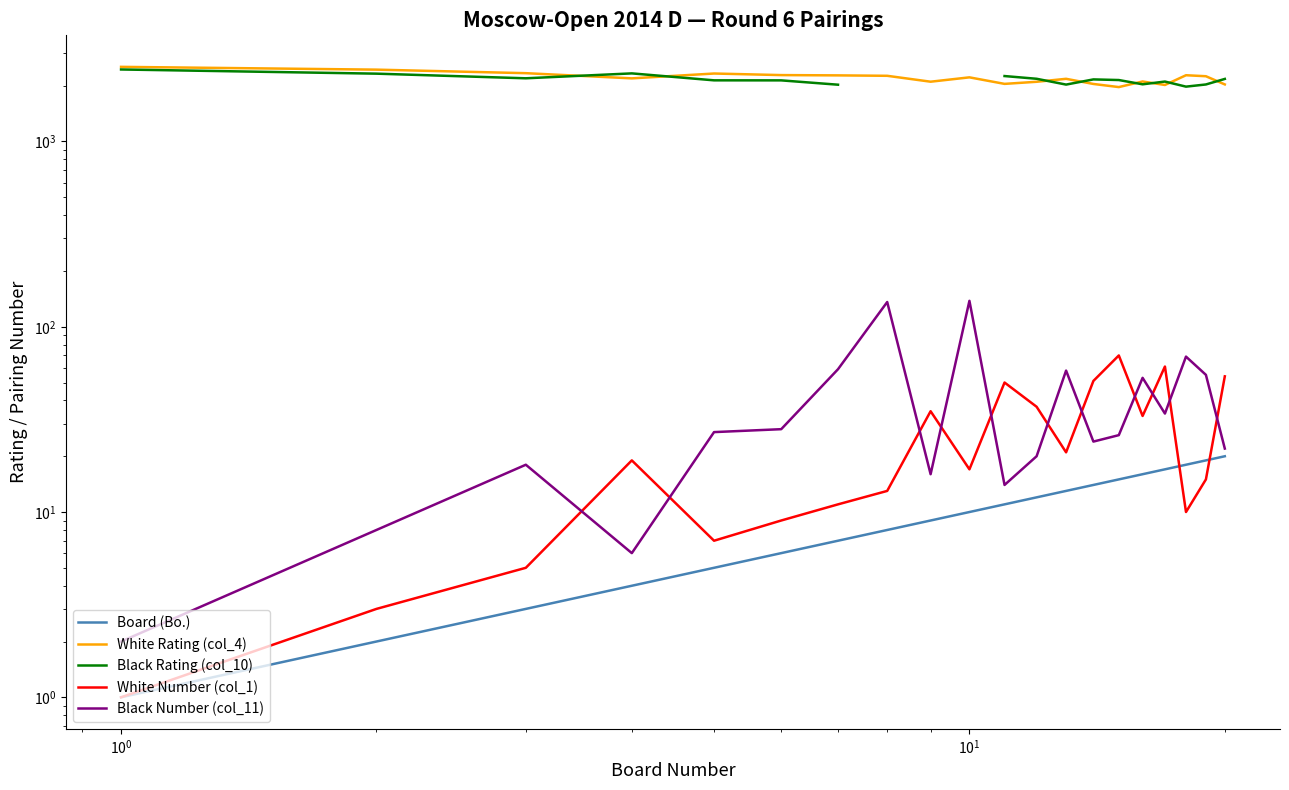

In Black Number (col_11), how many points are lower than both neighbors (excluding endpoints)?

5